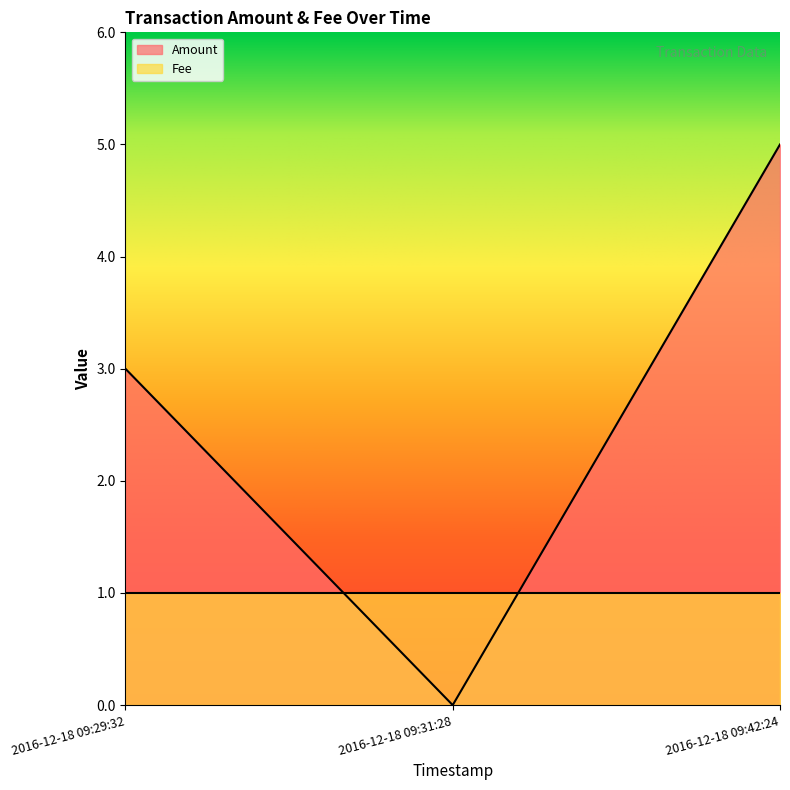

What is the sum of all values?

8